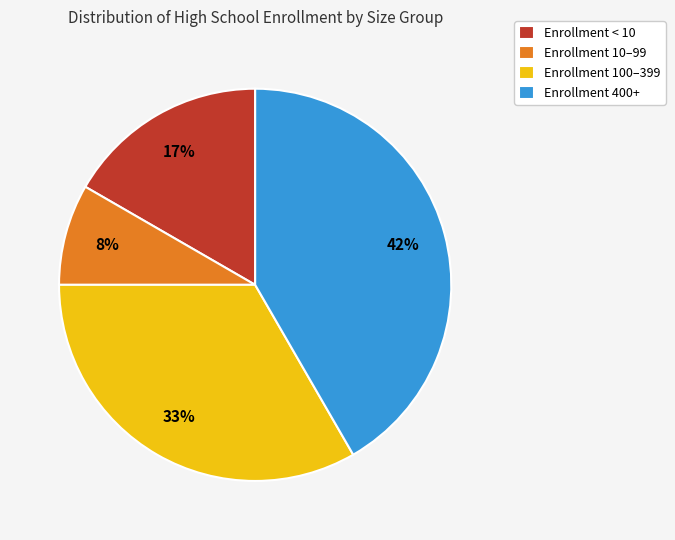

What is the ratio of the value at Enrollment 10–99 to the value at Enrollment < 10?

0.5